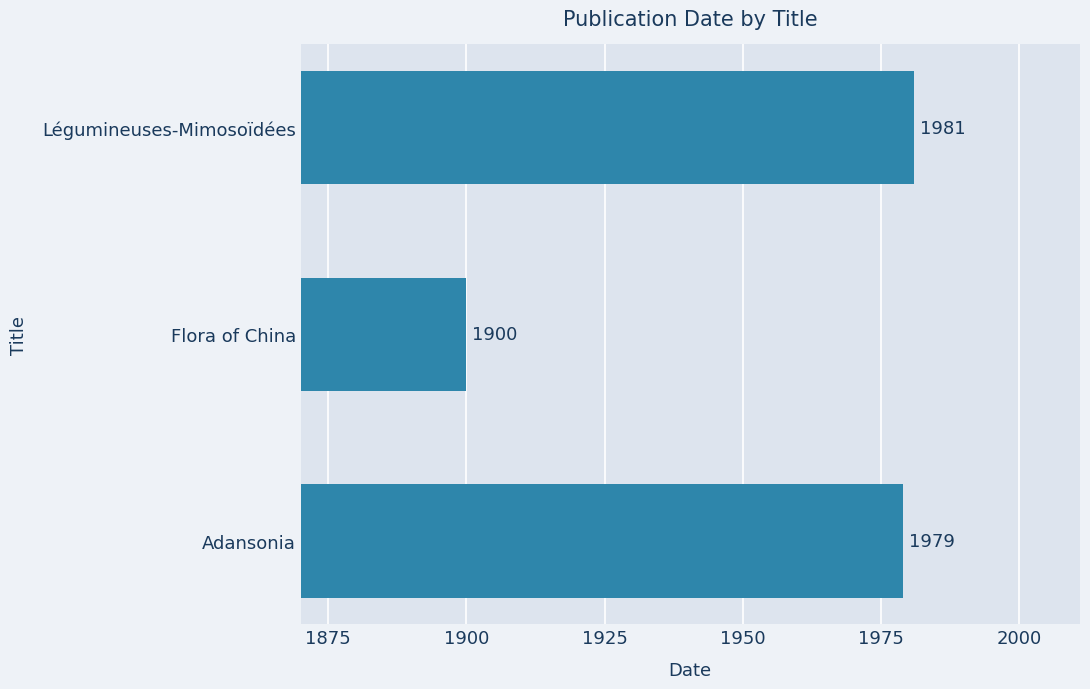

Reading bottom to top, what are all the values shown in this chart?

1979	1900	1981